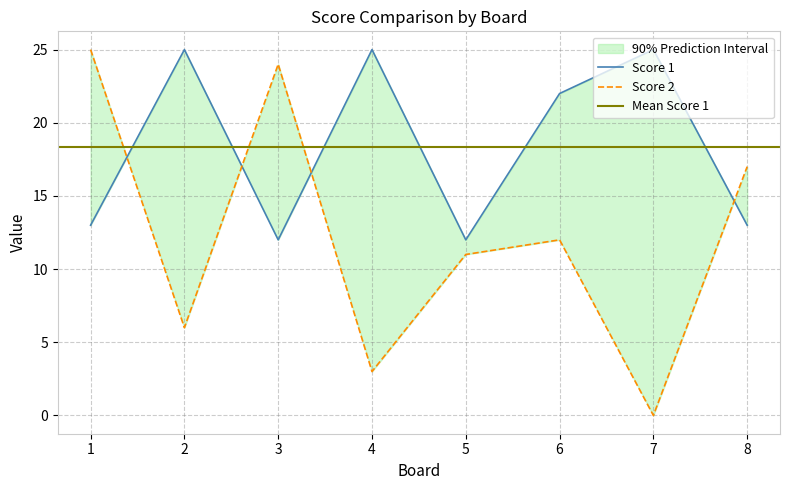

The Score 2 series shows 31 at 8. True or false?

False